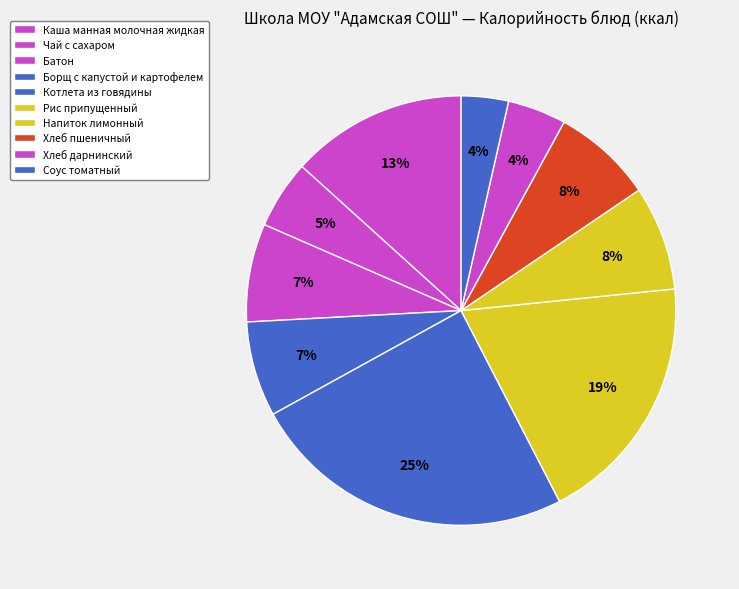

Is the sum of Батон and Хлеб дарнинский greater than half?

No